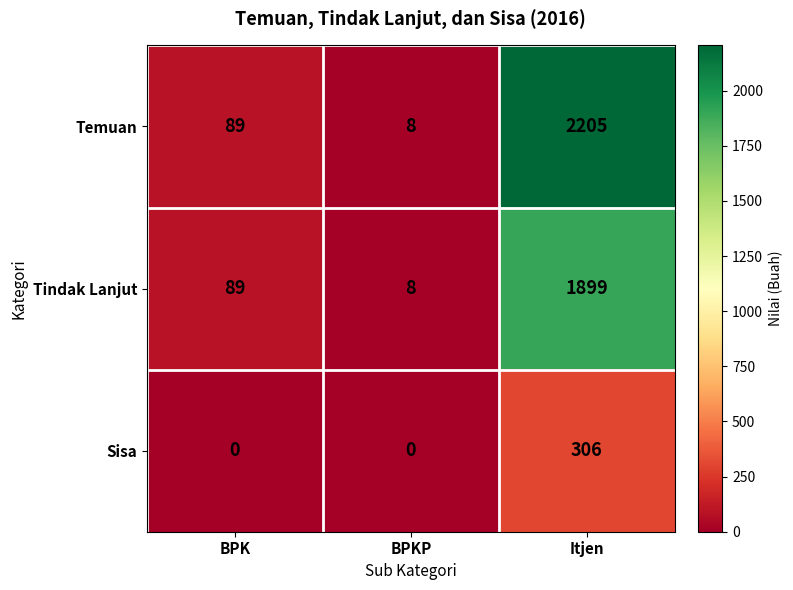

How many series are shown in this chart?

3